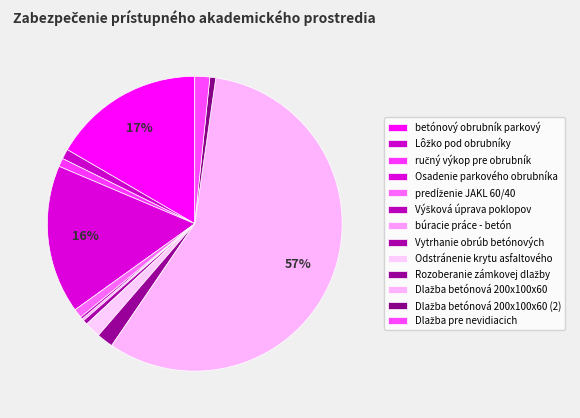

Rank the categories by value from lowest to highest.

búracie práce - betón, Výšková úprava poklopov, Vytrhanie obrúb betónových, Dlažba betónová 200x100x60 (2), ručný výkop pre obrubník, predĺženie JAKL 60/40, Lôžko pod obrubníky, Dlažba pre nevidiacich, Odstránenie krytu asfaltového, Rozoberanie zámkovej dlažby, Osadenie parkového obrubníka, betónový obrubník parkový, Dlažba betónová 200x100x60